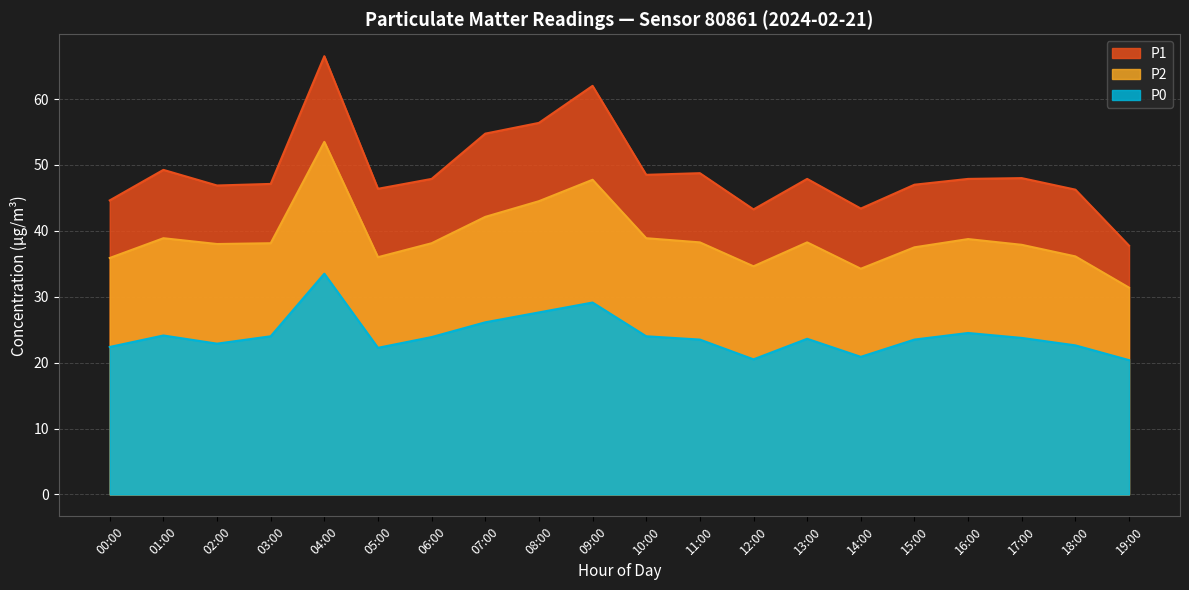

At which label does P1 reach its minimum?

19:00